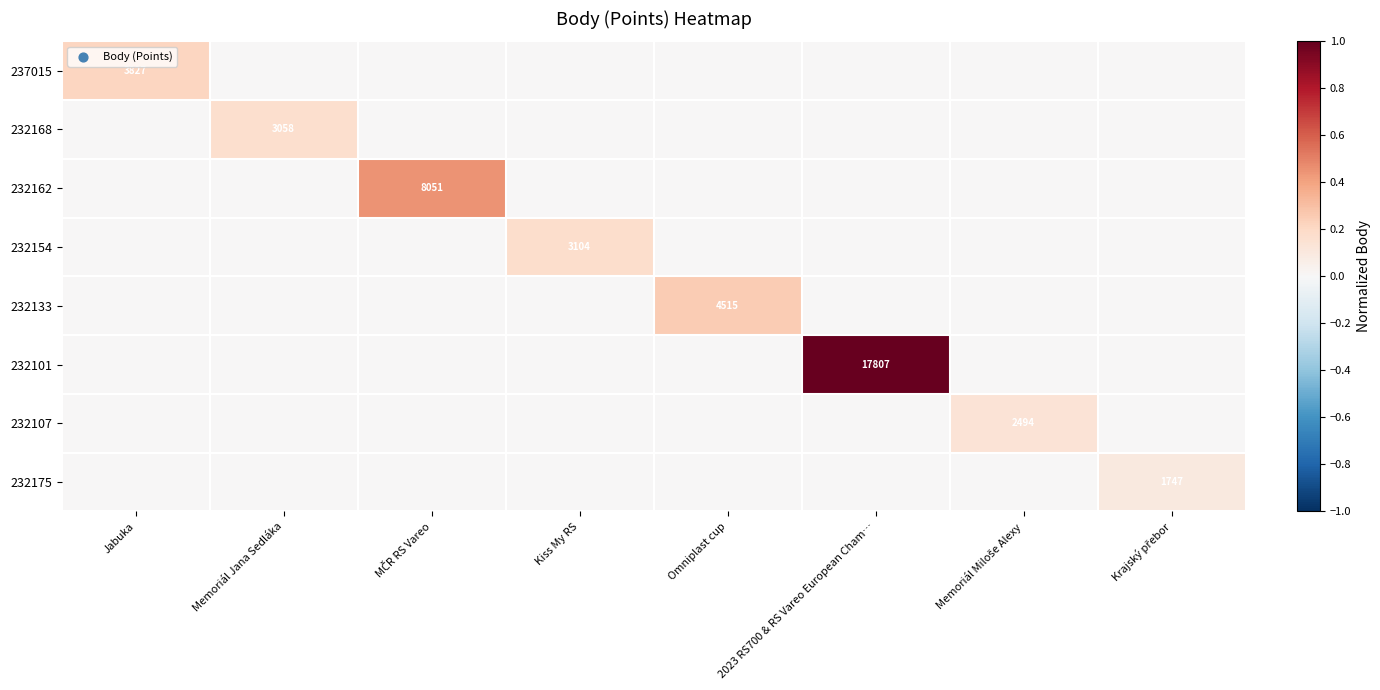

At which category is the sum across all series the highest?

2023 RS700 & RS Vareo European Cham…